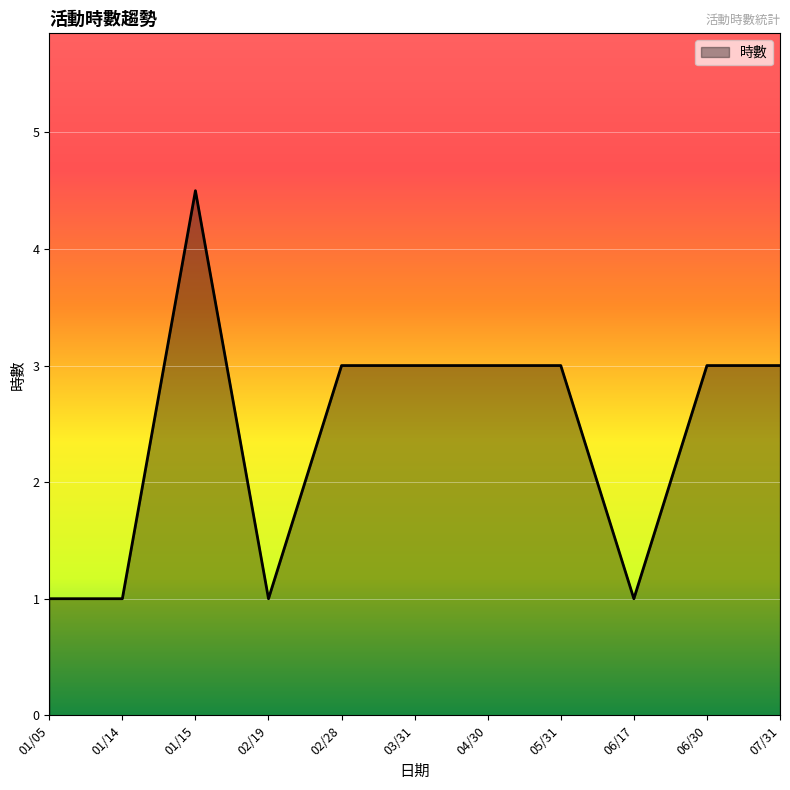

How many values are below 3?

4